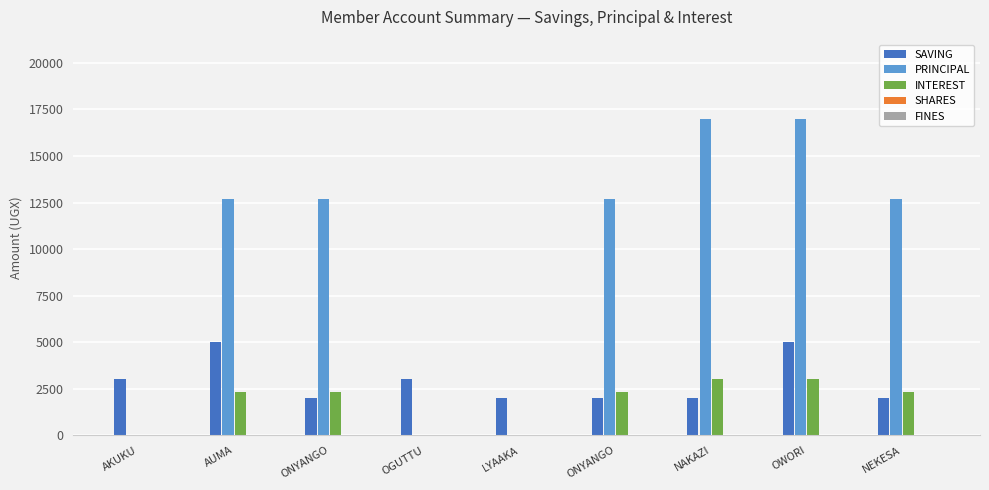

Which series has the widest spread of values?

PRINCIPAL